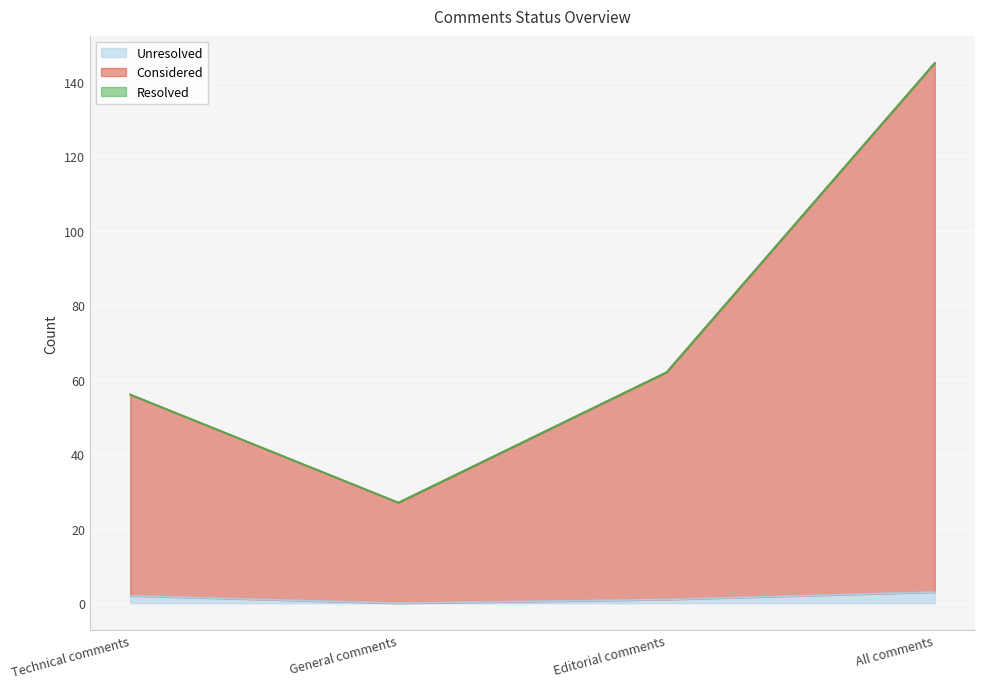

The Unresolved series shows 0 at General comments. True or false?

True